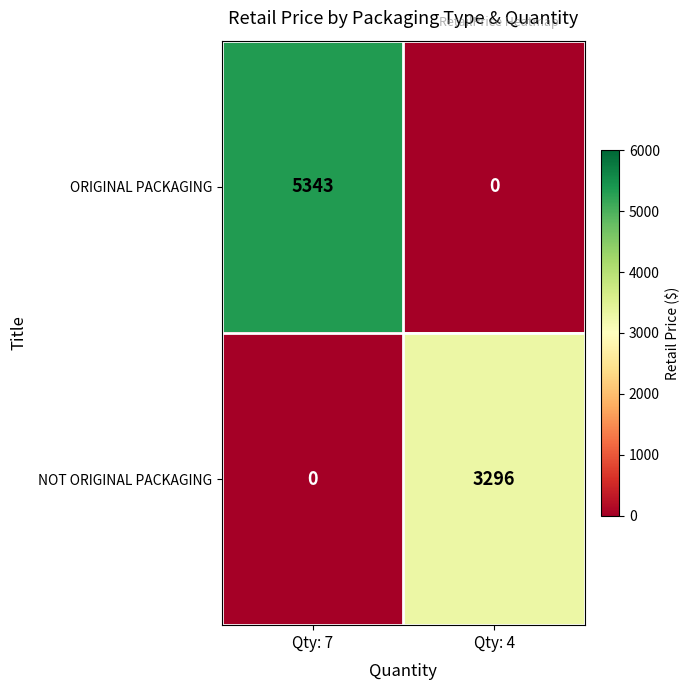

Reading right to left, what are all the values shown in this chart?

ORIGINAL PACKAGING: 0	5343
NOT ORIGINAL PACKAGING: 3296	0